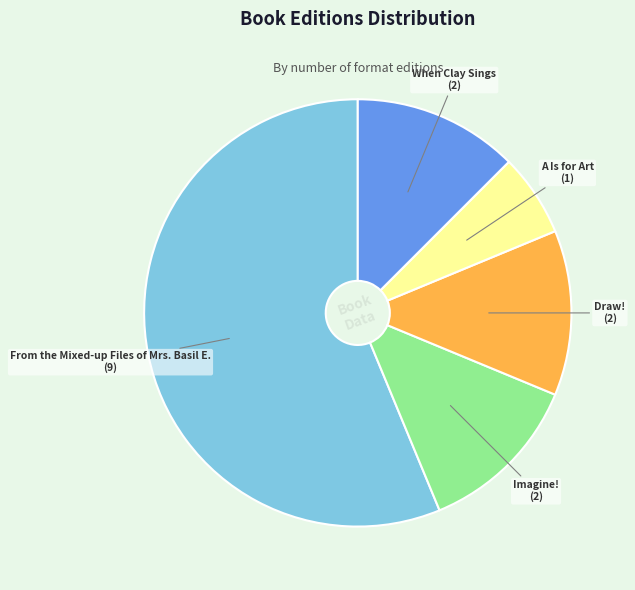

Is there a majority slice in this chart?

Yes